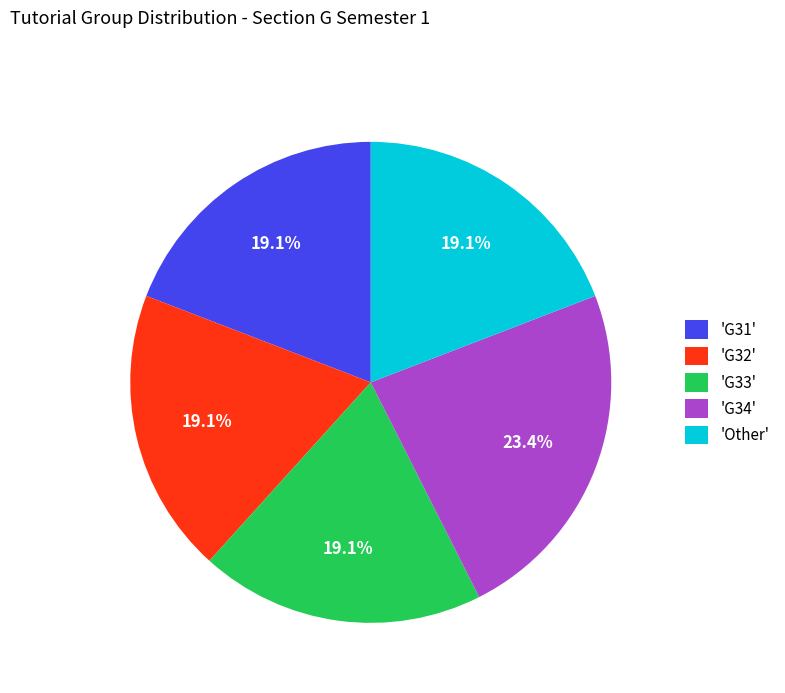

What is the largest slice in the pie chart?

'G34'